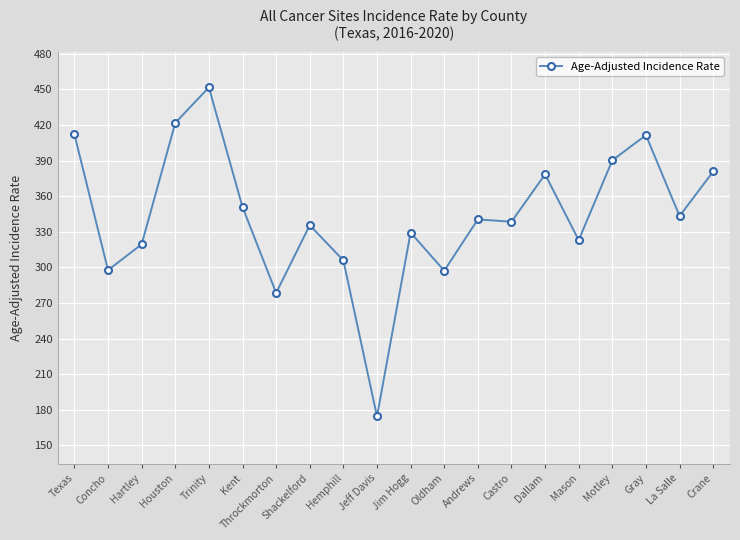

The value at Crane is 621.9. True or false?

False